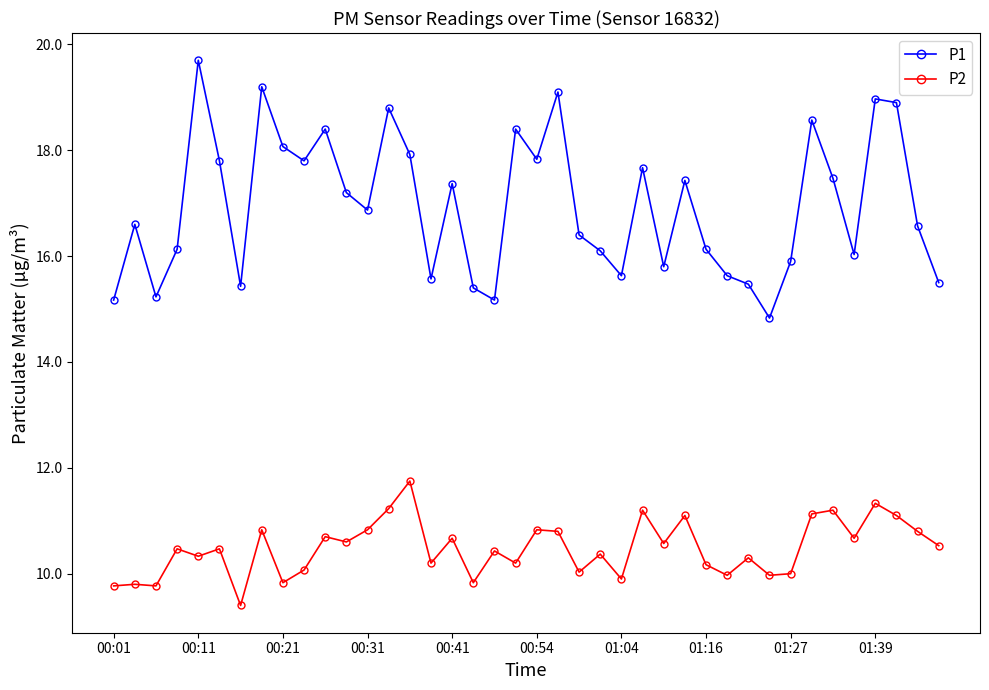

True or false: P2 and P1 intersect in this chart.

False